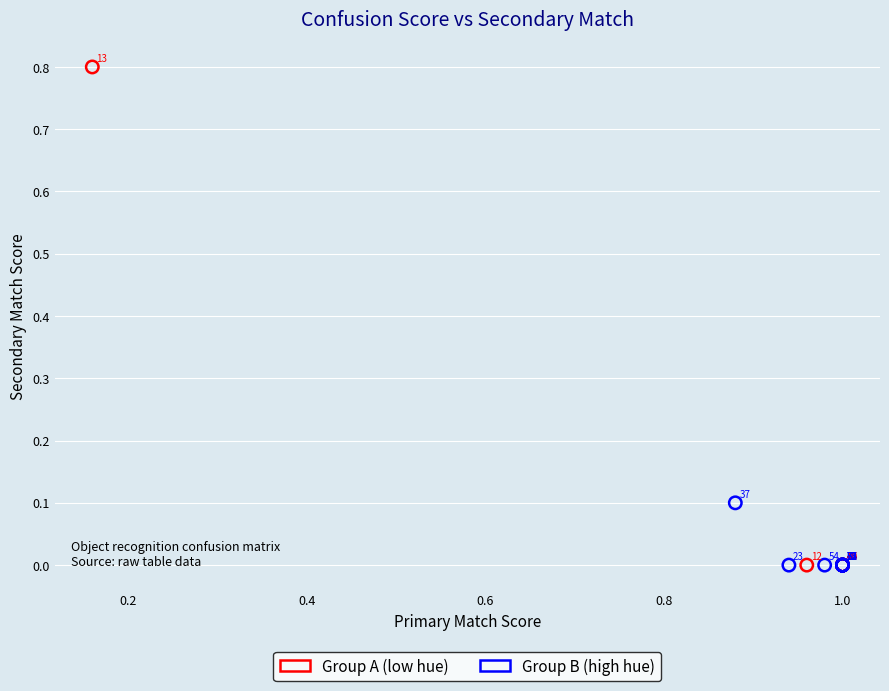

Which series has the widest spread of Y values?

Group A (low hue)